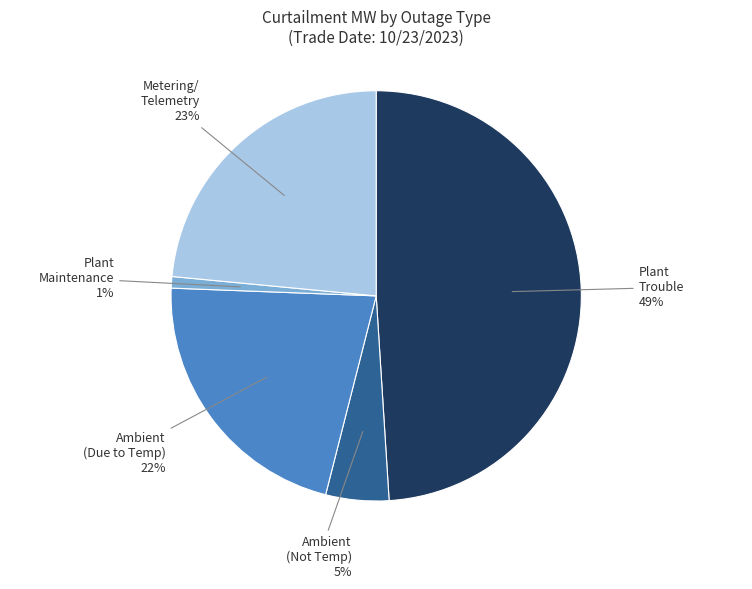

Does any single category account for the majority?

No